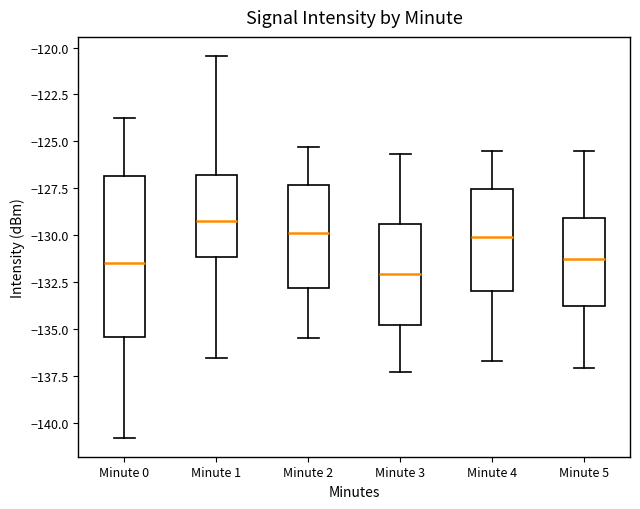

Reading left to right, transcribe this box plot: for each box, give where its median line is, the range the box spans, and where its two whiskers end, as read against the y-axis. The values are not printed on the chart, so give them approximately, as read against the axis.

Minute 0: median -131.5, box -135.5 to -127.0, whiskers -141.0 to -123.5
Minute 1: median -129.0, box -131.0 to -127.0, whiskers -136.5 to -120.5
Minute 2: median -130.0, box -133.0 to -127.5, whiskers -135.5 to -125.5
Minute 3: median -132.0, box -135.0 to -129.5, whiskers -137.5 to -125.5
Minute 4: median -130.0, box -133.0 to -127.5, whiskers -136.5 to -125.5
Minute 5: median -131.5, box -134.0 to -129.0, whiskers -137.0 to -125.5